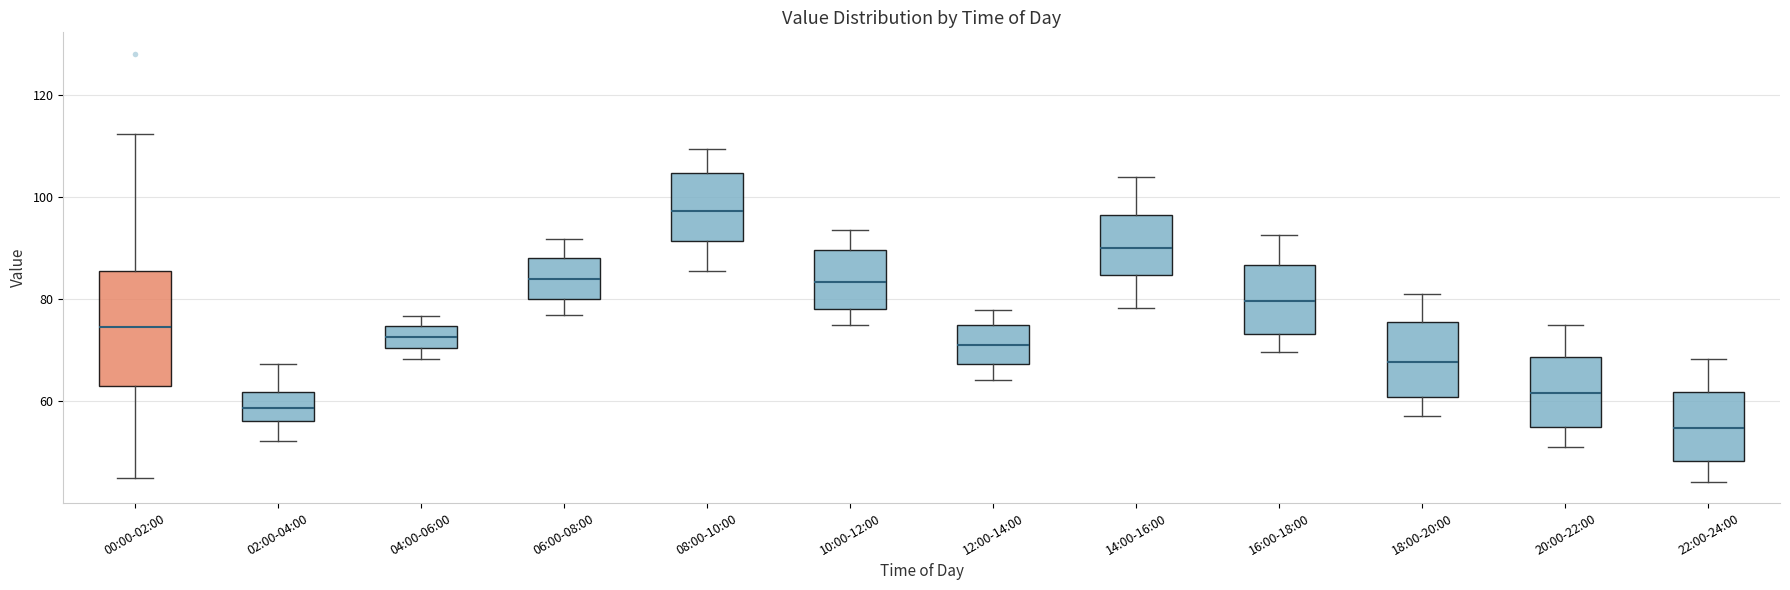

Where is the lower edge of the box for 18:00-20:00 on the y-axis? The values are not printed on the chart, so give them approximately, as read against the axis.

60